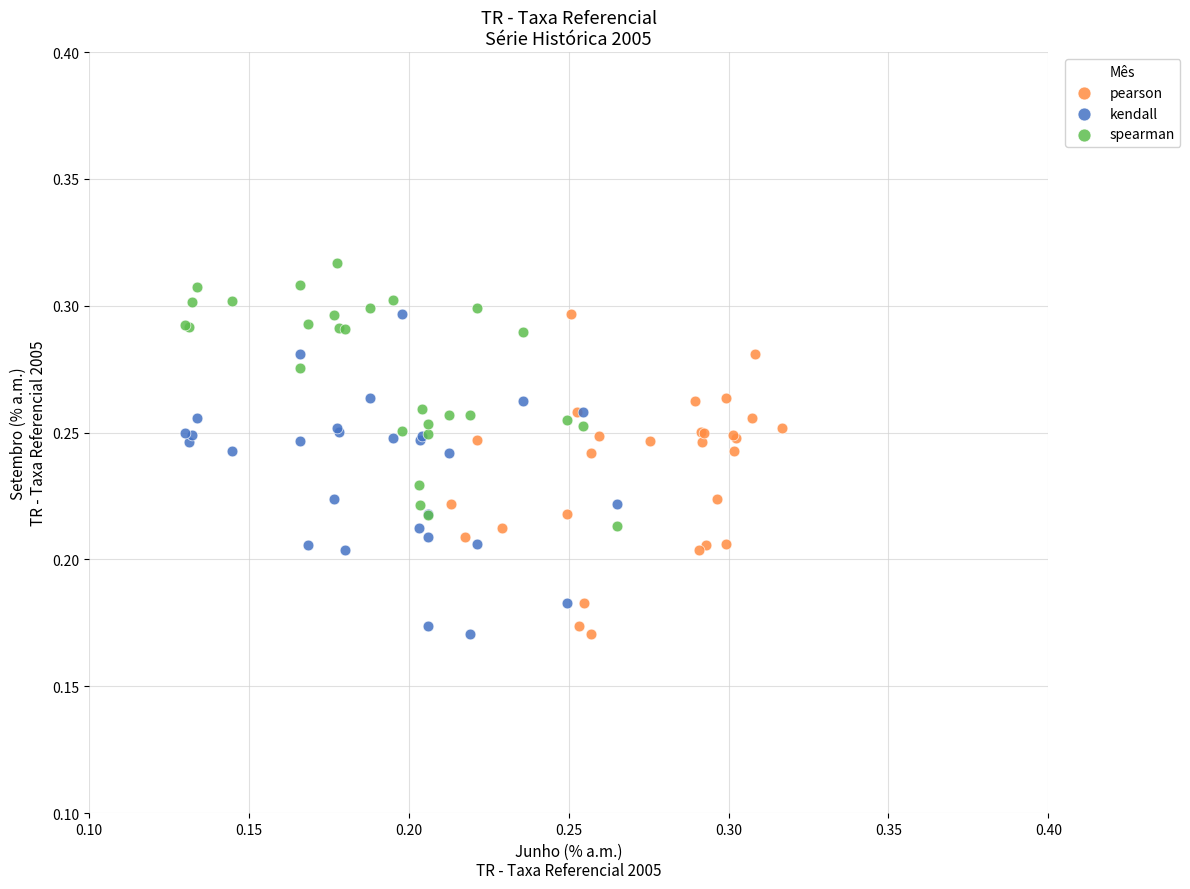

Which series contains the highest Y value?

spearman